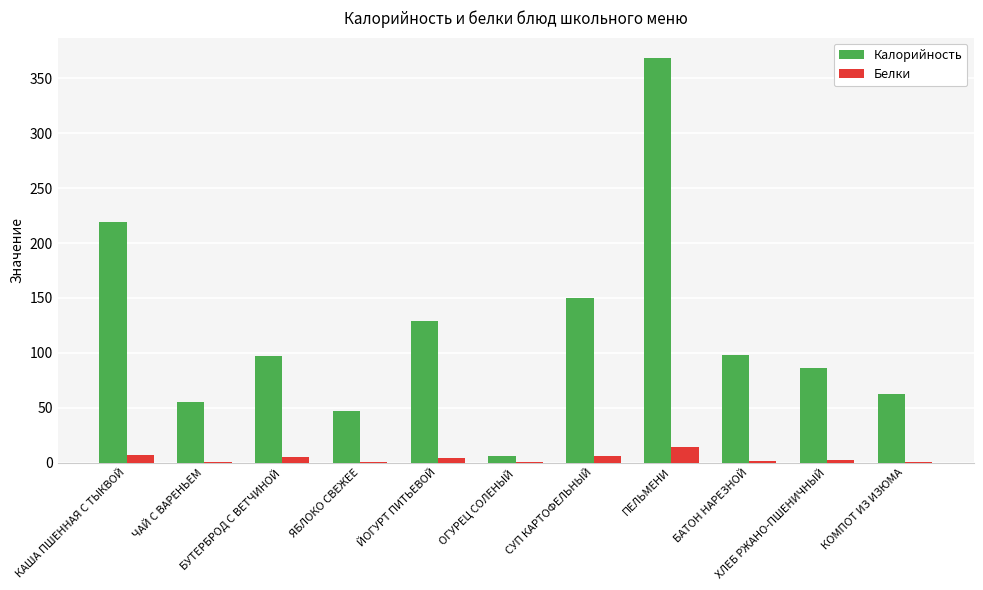

Are the bars grouped side by side (vs. stacked)?

Yes